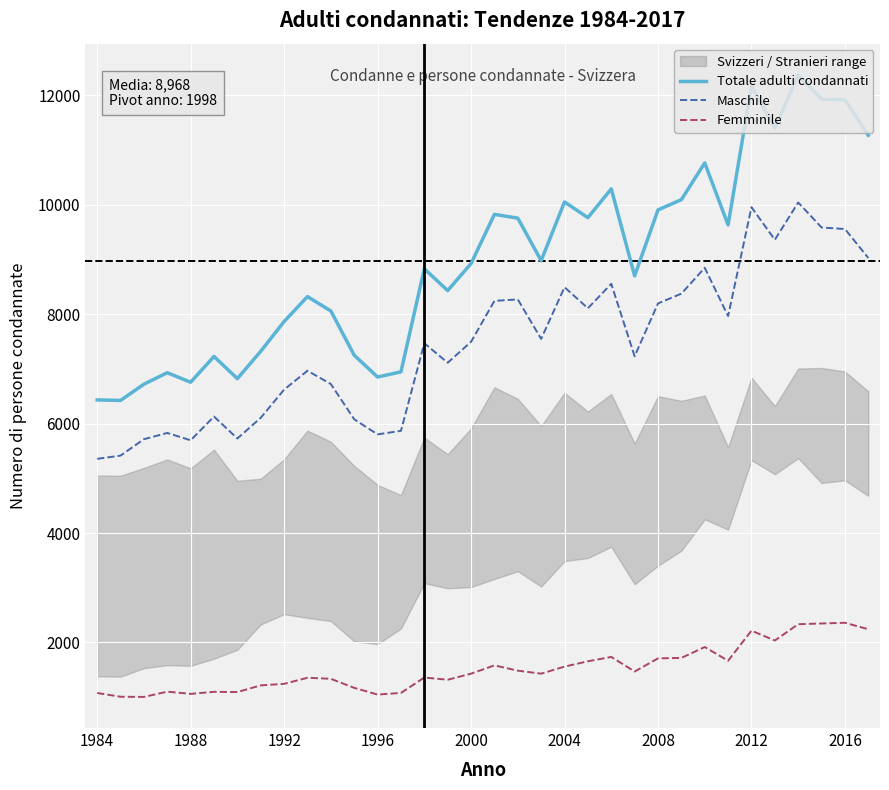

What is the minimum value for Femminile?

1005